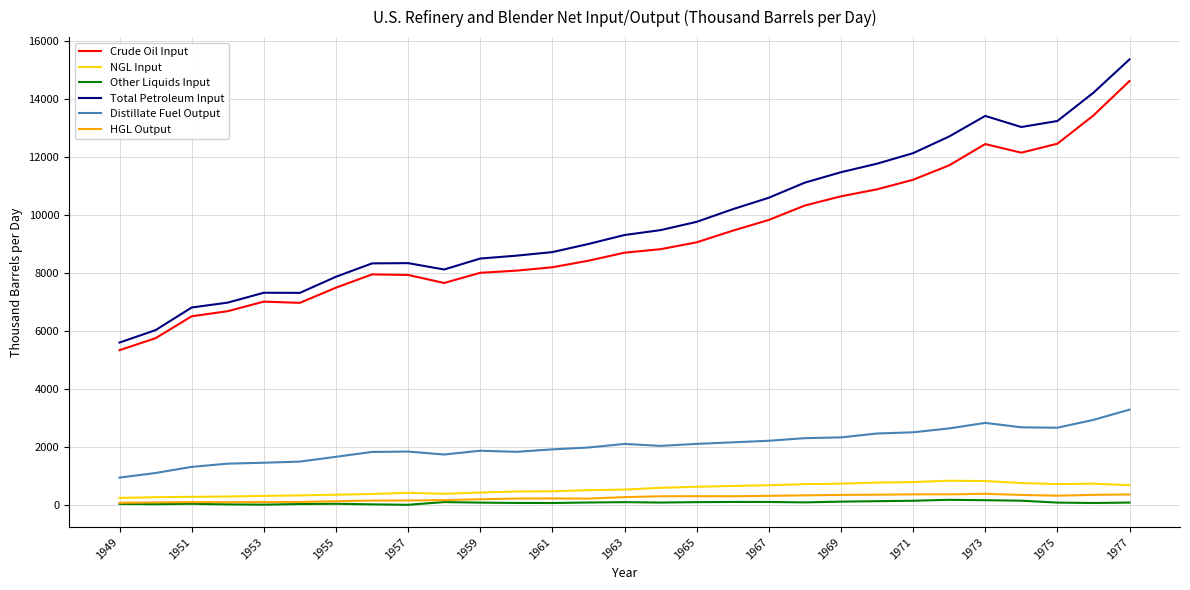

What is the sum of all Other Liquids Input values?

2066.0